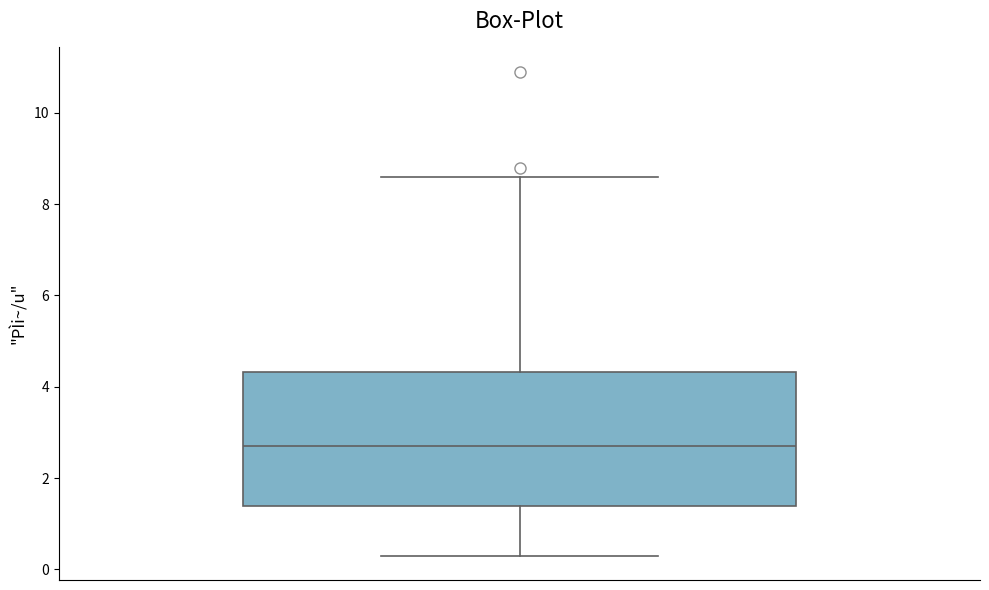

Where is the lower edge of the box on the y-axis? The values are not printed on the chart, so give them approximately, as read against the axis.

1.4